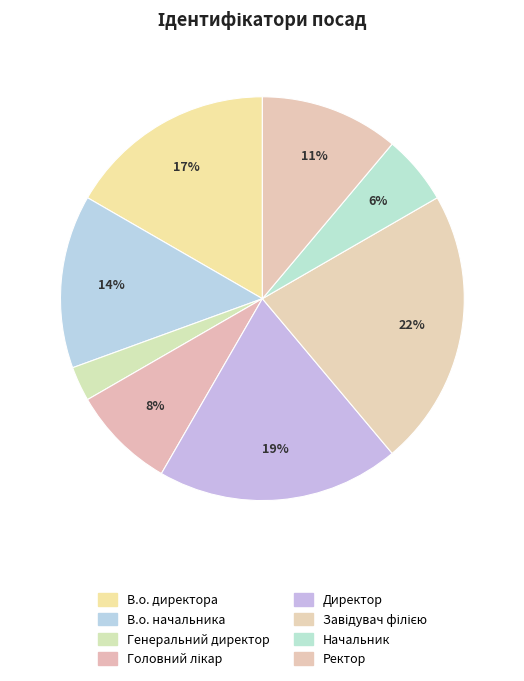

How many slices are in this pie chart?

8